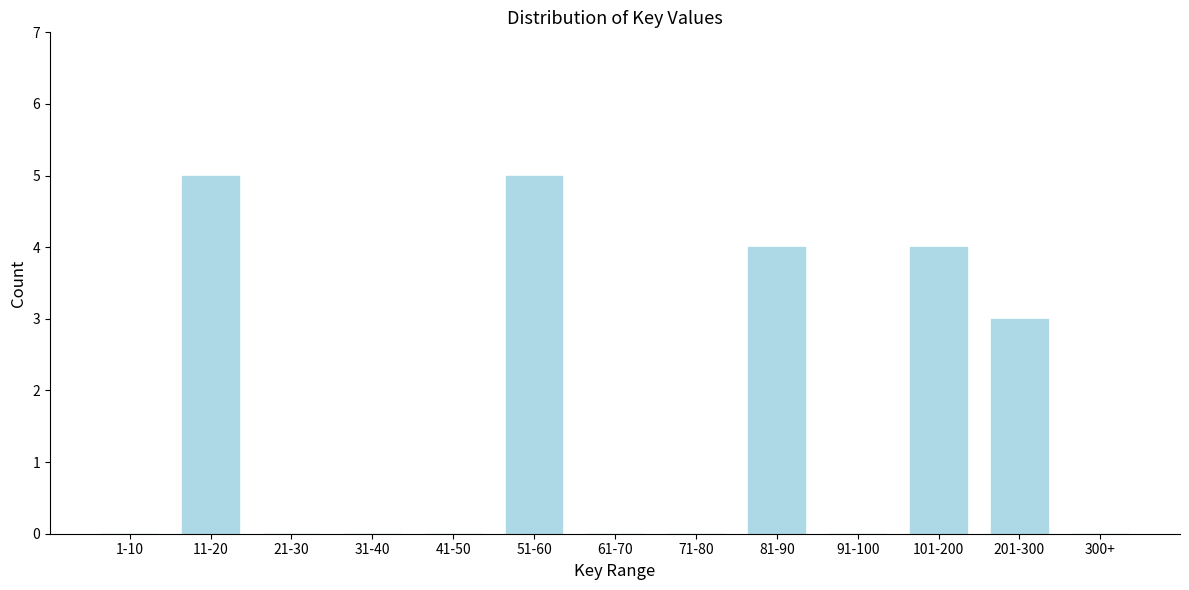

Reading left to right, extract all data points from this chart.

1-10=0	11-20=5	21-30=0	31-40=0	41-50=0	51-60=5	61-70=0	71-80=0	81-90=4	91-100=0	101-200=4	201-300=3	300+=0